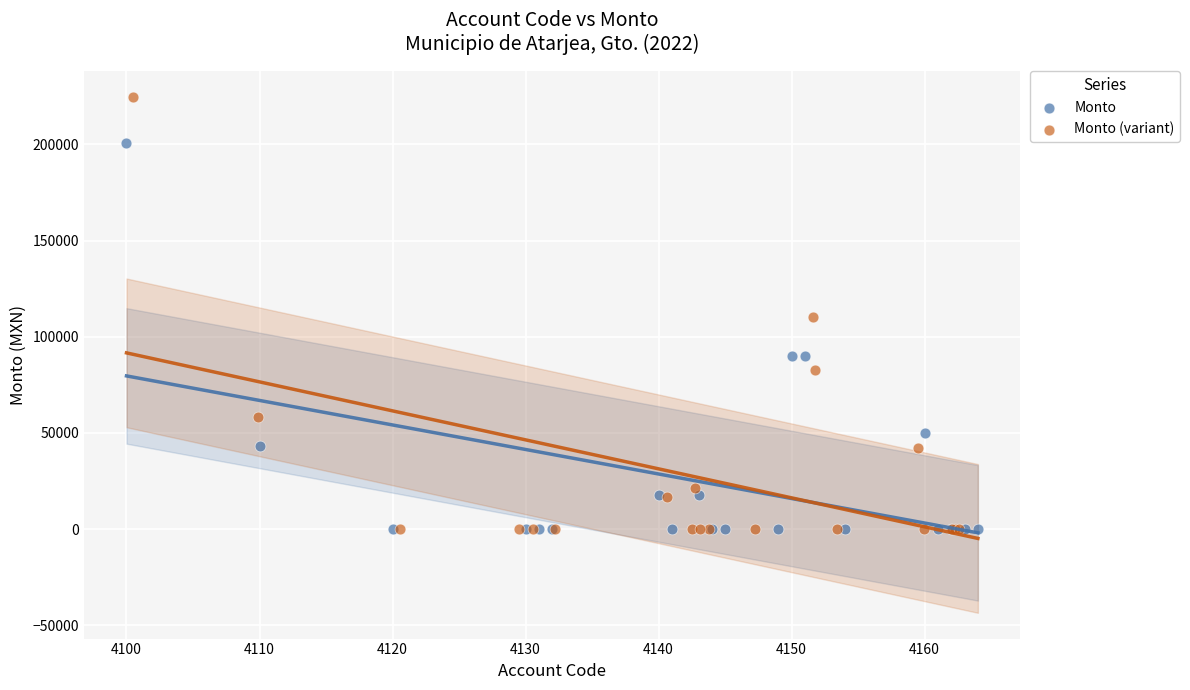

Which series contains the highest Y value?

Monto (variant)